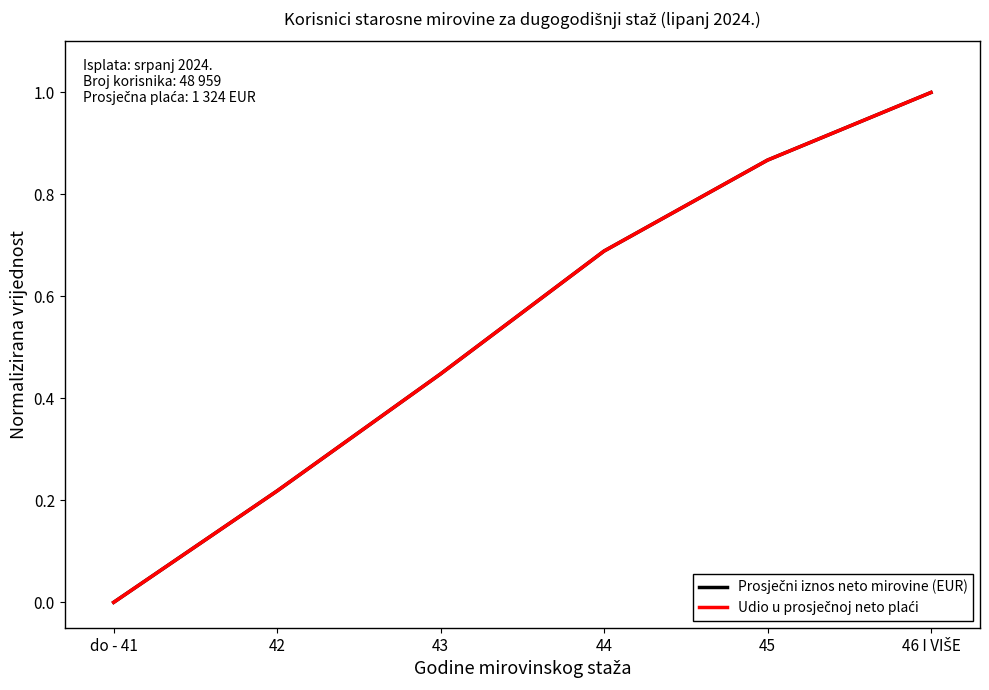

What is the difference between the maximum and minimum values in the Udio u prosječnoj neto plaći series?

1.0